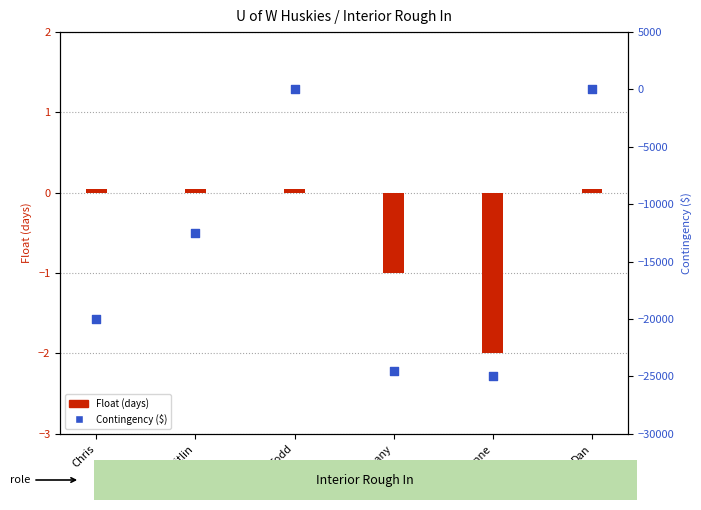

What is the change in value from Kaitlin to Brittany?

-12082